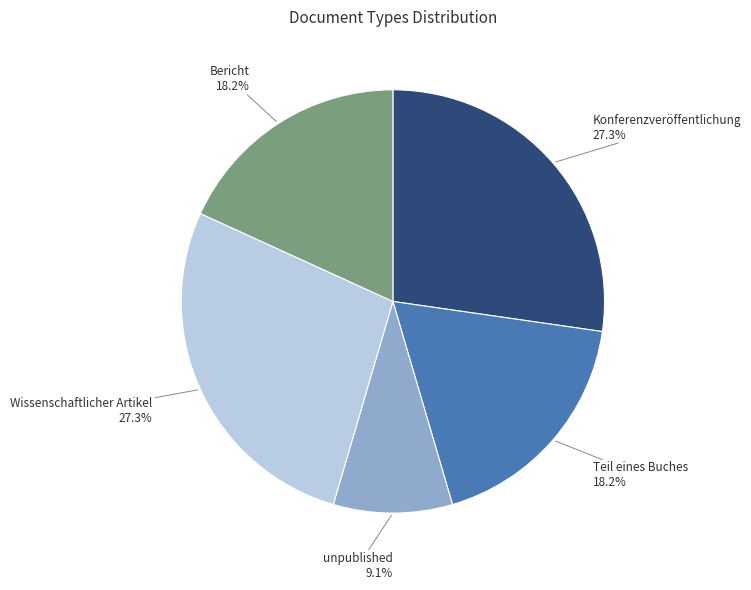

How much of the chart is everything except Bericht?

81.8%